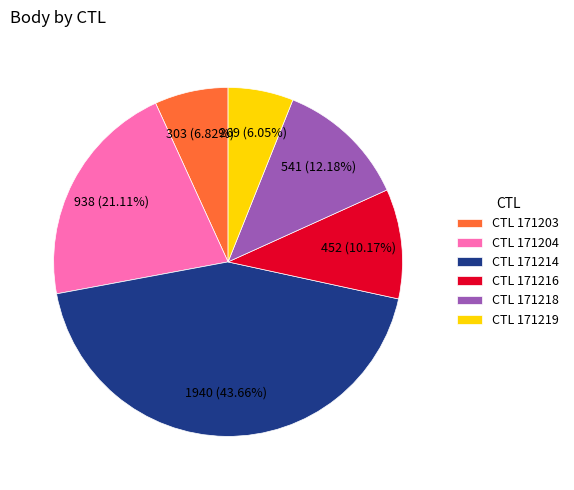

To the nearest percent, what is the difference between the largest and smallest slice percentages?

38%